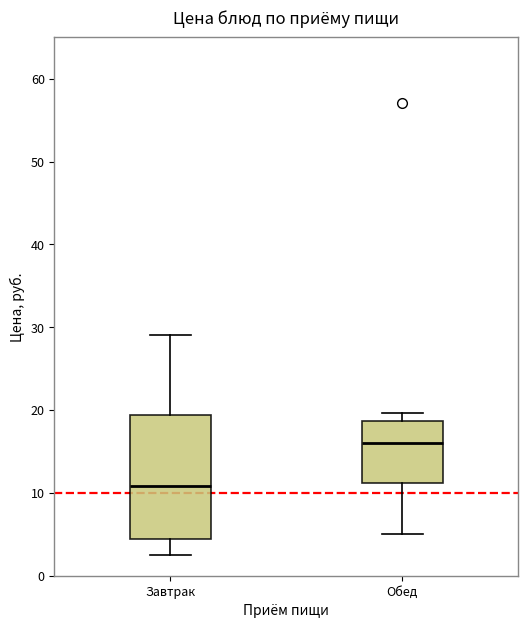

Where is the upper edge of the box for Обед on the y-axis? The values are not printed on the chart, so give them approximately, as read against the axis.

19